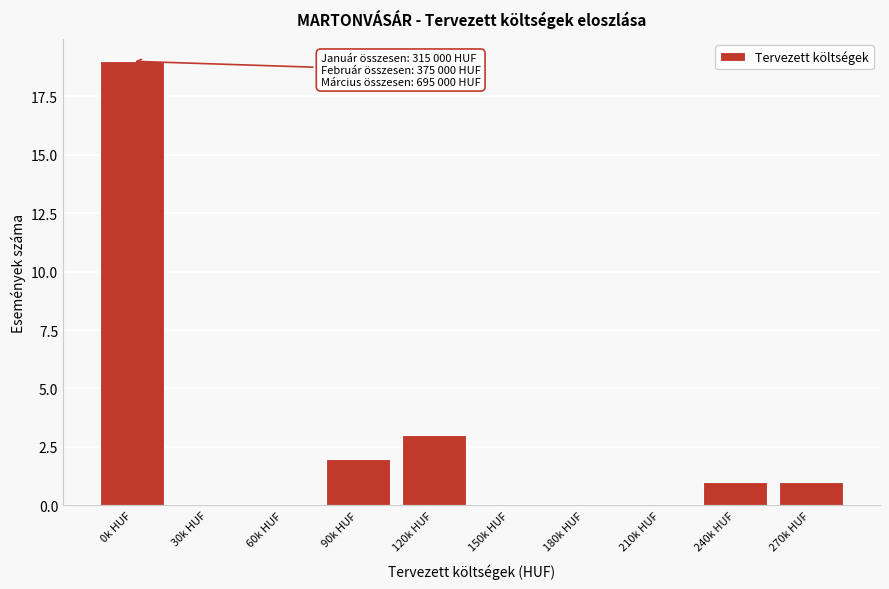

Reading right to left, what are all the values shown in this chart?

270k HUF=1	240k HUF=1	210k HUF=0	180k HUF=0	150k HUF=0	120k HUF=3	90k HUF=2	60k HUF=0	30k HUF=0	0k HUF=19